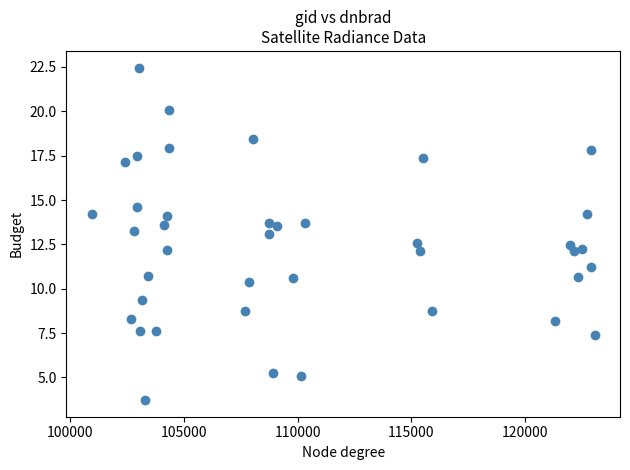

What is the range of X values (max minus min)?

22143.0